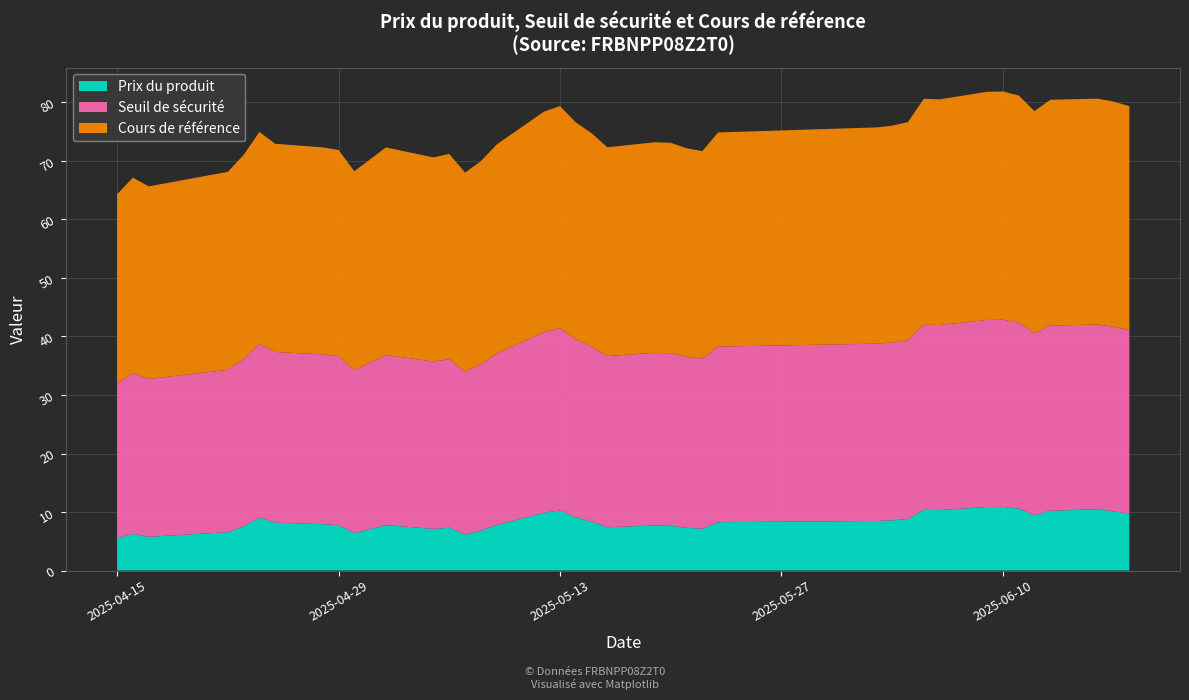

Reading right to left, what are all the values shown in this chart?

Prix du produit: 2025-06-18=9.8	2025-06-17=10.1	2025-06-16=10.5	2025-06-13=10.2	2025-06-12=9.4	2025-06-11=10.6	2025-06-10=10.9	2025-06-09=10.9	2025-06-06=10.3	2025-06-05=10.4	2025-06-04=8.8	2025-06-03=8.6	2025-06-02=8.5	2025-05-23=8.3	2025-05-22=7.1	2025-05-21=7.3	2025-05-20=7.7	2025-05-19=7.7	2025-05-16=7.4	2025-05-15=8.3	2025-05-14=9.1	2025-05-13=10.3	2025-05-12=9.9	2025-05-09=7.8	2025-05-08=6.8	2025-05-07=6.2	2025-05-06=7.3	2025-05-05=7.1	2025-05-02=7.8	2025-04-30=6.4	2025-04-29=7.8	2025-04-28=7.9	2025-04-25=8.2	2025-04-24=9.0	2025-04-23=7.5	2025-04-22=6.5	2025-04-17=5.8	2025-04-16=6.3	2025-04-15=5.5
Seuil de sécurité: 2025-06-18=31.4	2025-06-17=31.6	2025-06-16=31.6	2025-06-13=31.7	2025-06-12=31.1	2025-06-11=31.8	2025-06-10=32.0	2025-06-09=32.0	2025-06-06=31.6	2025-06-05=31.7	2025-06-04=30.6	2025-06-03=30.4	2025-06-02=30.3	2025-05-23=30.0	2025-05-22=29.1	2025-05-21=29.2	2025-05-20=29.5	2025-05-19=29.5	2025-05-16=29.3	2025-05-15=29.9	2025-05-14=30.4	2025-05-13=31.1	2025-05-12=30.9	2025-05-09=29.3	2025-05-08=28.5	2025-05-07=27.9	2025-05-06=28.8	2025-05-05=28.6	2025-05-02=29.1	2025-04-30=27.9	2025-04-29=28.9	2025-04-28=29.0	2025-04-25=29.2	2025-04-24=29.7	2025-04-23=28.6	2025-04-22=27.7	2025-04-17=27.0	2025-04-16=27.4	2025-04-15=26.5
Cours de référence: 2025-06-18=38.2	2025-06-17=38.5	2025-06-16=38.6	2025-06-13=38.6	2025-06-12=38.0	2025-06-11=38.8	2025-06-10=39.0	2025-06-09=39.0	2025-06-06=38.6	2025-06-05=38.6	2025-06-04=37.3	2025-06-03=37.1	2025-06-02=37.0	2025-05-23=36.6	2025-05-22=35.5	2025-05-21=35.6	2025-05-20=36.0	2025-05-19=36.0	2025-05-16=35.7	2025-05-15=36.5	2025-05-14=37.1	2025-05-13=38.0	2025-05-12=37.7	2025-05-09=35.7	2025-05-08=34.7	2025-05-07=34.0	2025-05-06=35.1	2025-05-05=34.9	2025-05-02=35.5	2025-04-30=34.0	2025-04-29=35.2	2025-04-28=35.4	2025-04-25=35.6	2025-04-24=36.2	2025-04-23=34.9	2025-04-22=33.8	2025-04-17=32.9	2025-04-16=33.5	2025-04-15=32.3